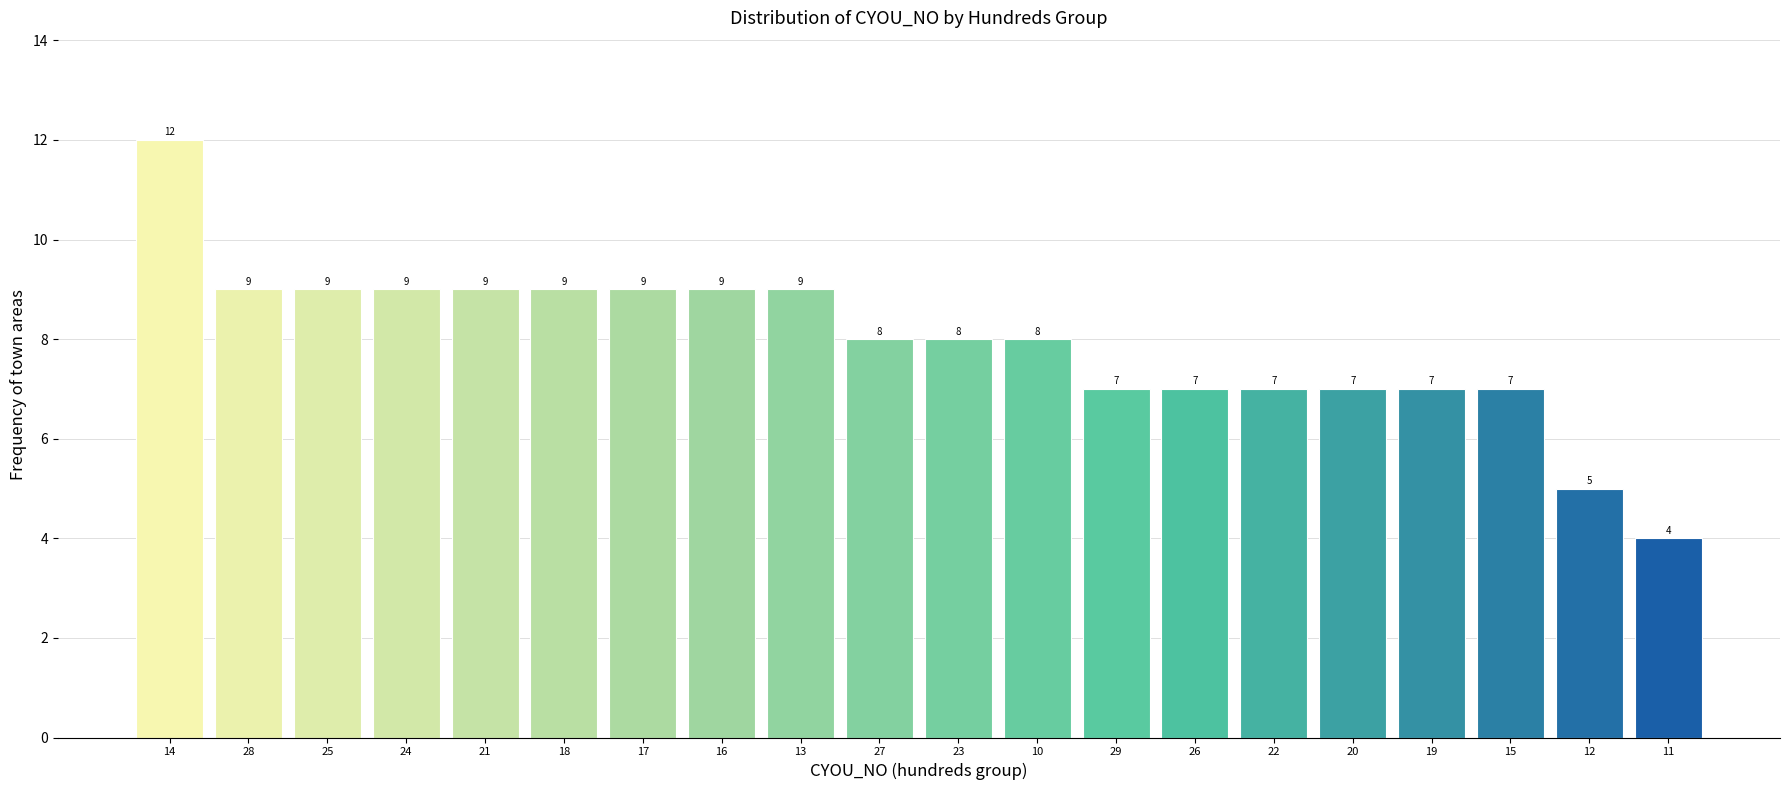

Reading left to right, list all the values displayed in this chart.

12	9	9	9	9	9	9	9	9	8	8	8	7	7	7	7	7	7	5	4